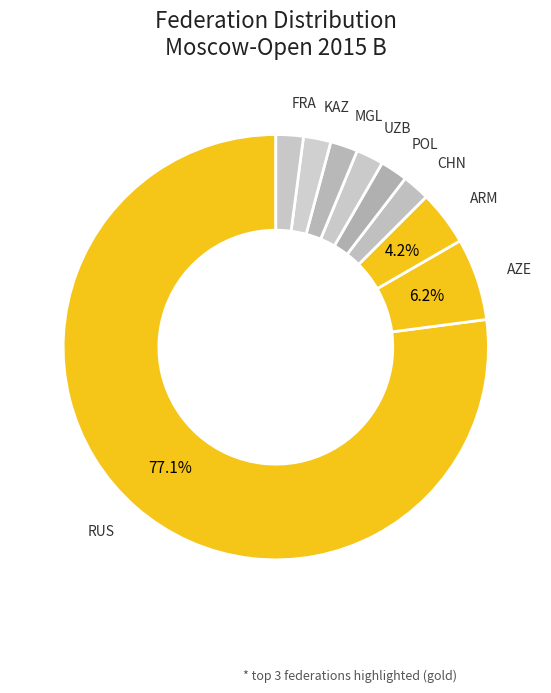

Which category has the biggest portion of the pie?

RUS